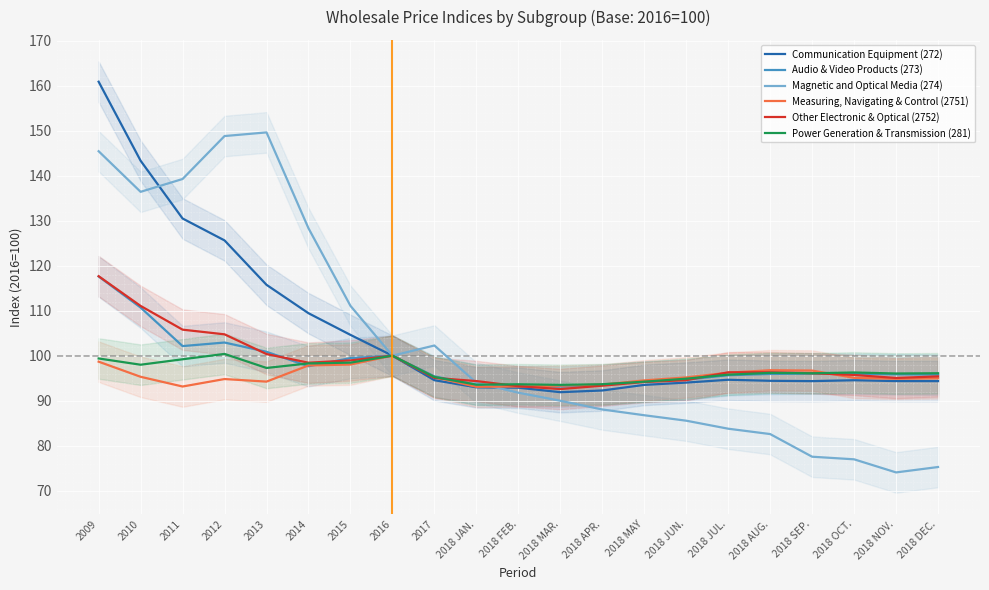

How many interior local valleys does the Other Electronic & Optical (2752) series have?

3